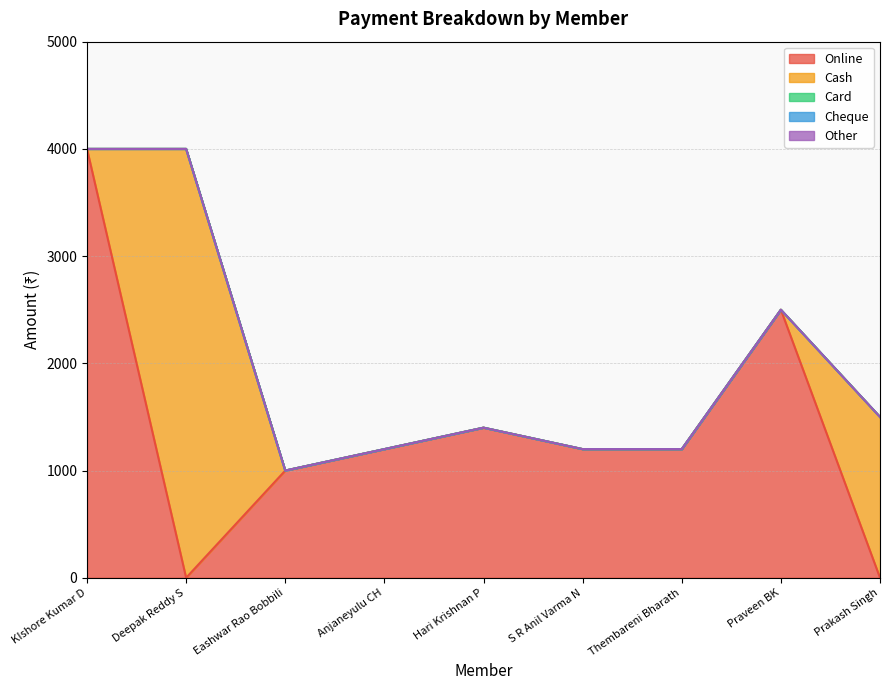

How many lines are shown in the chart?

5